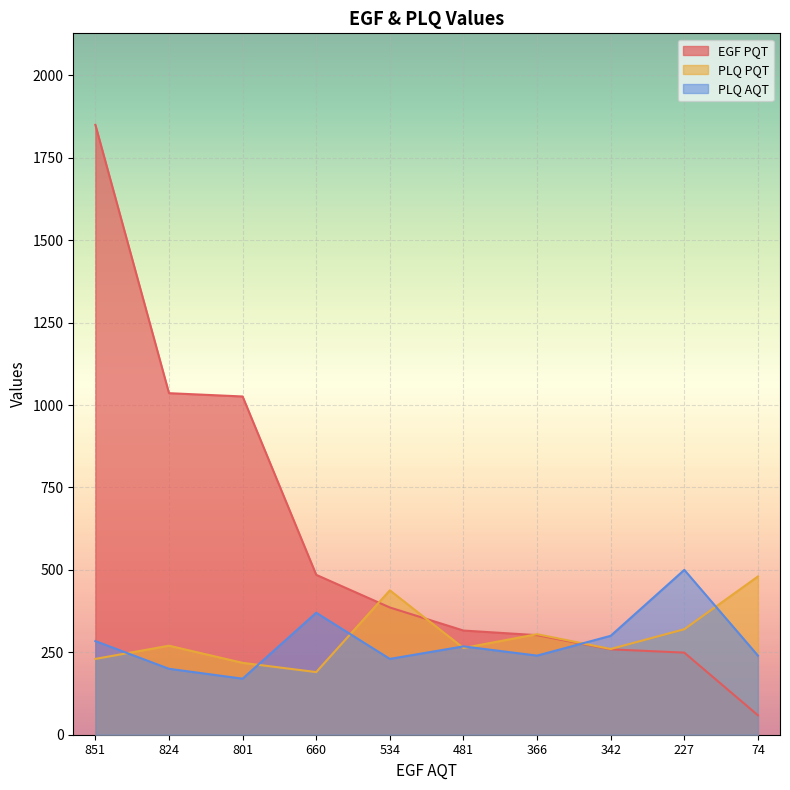

Between 851 and 534, which is larger?

851